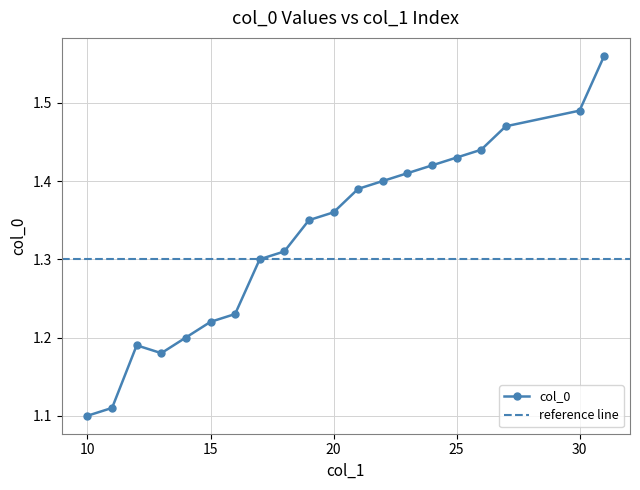

How many interior local peaks (higher than both neighbors) does the data have?

1